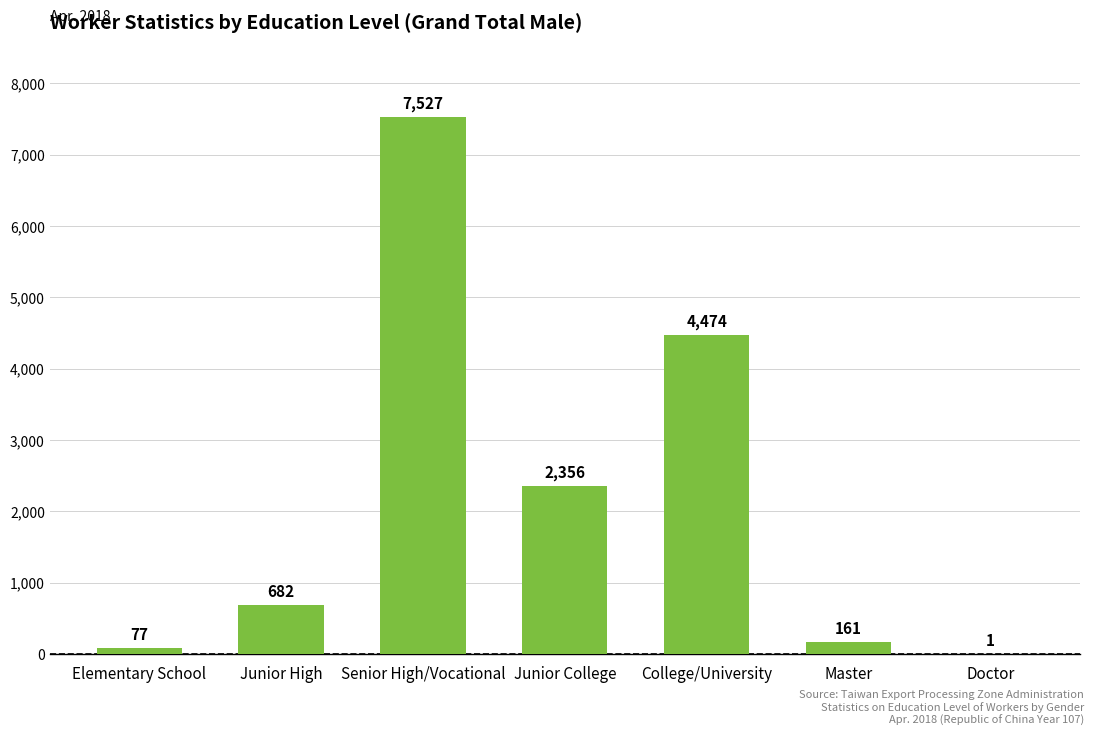

The chart shows a value of 4474 at College/University. True or false?

True